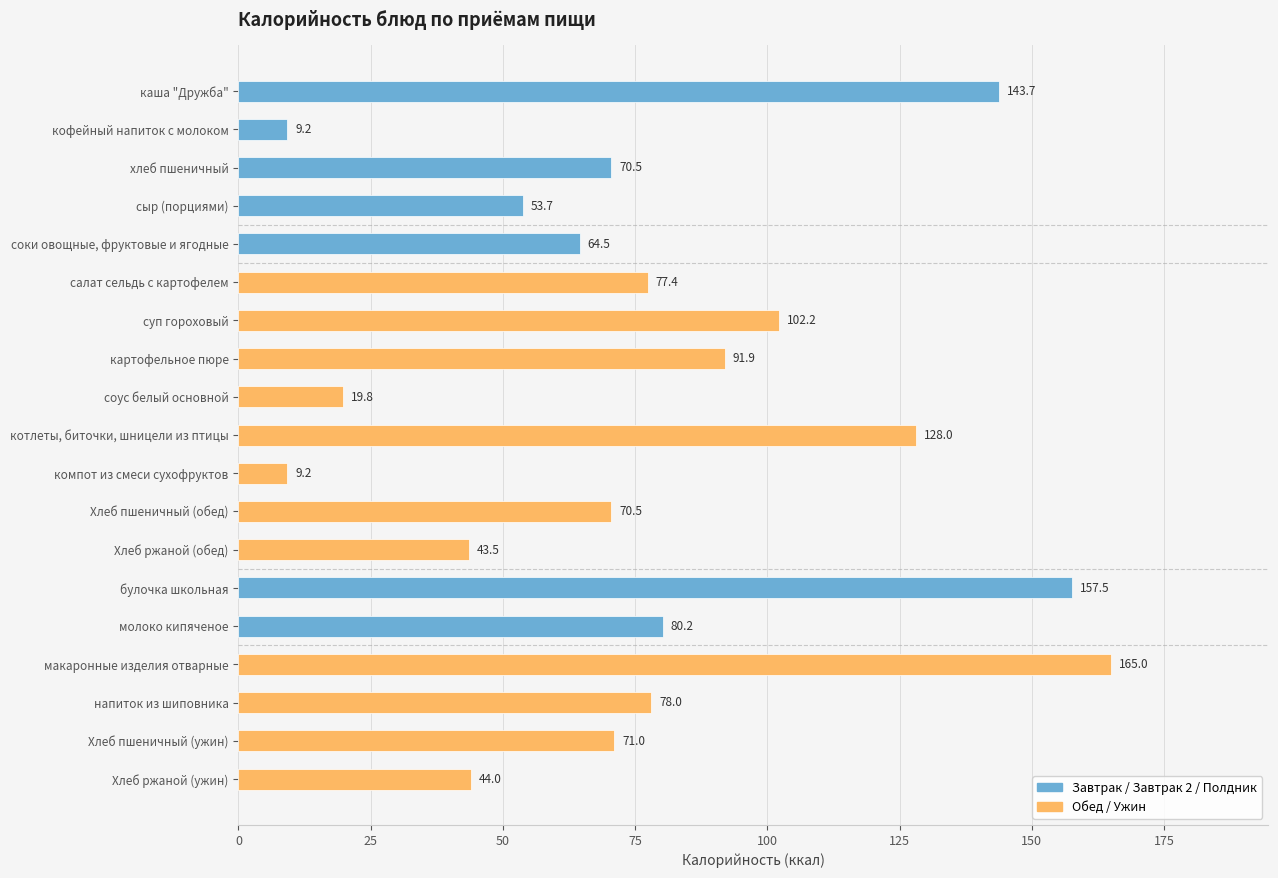

What is the label of the 7th bar from the top?

суп гороховый